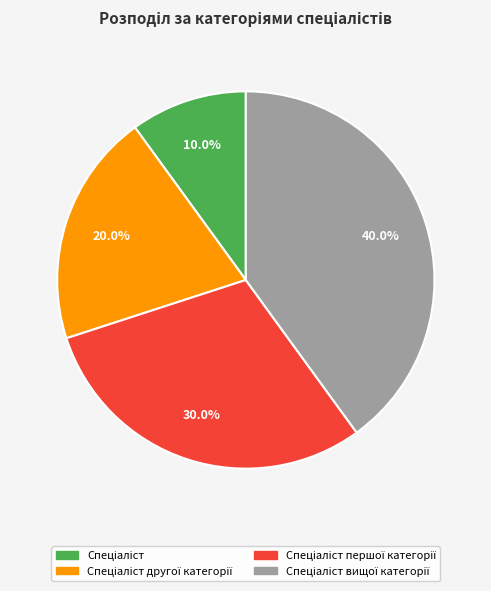

Is there any slice that represents more than half of the pie?

No